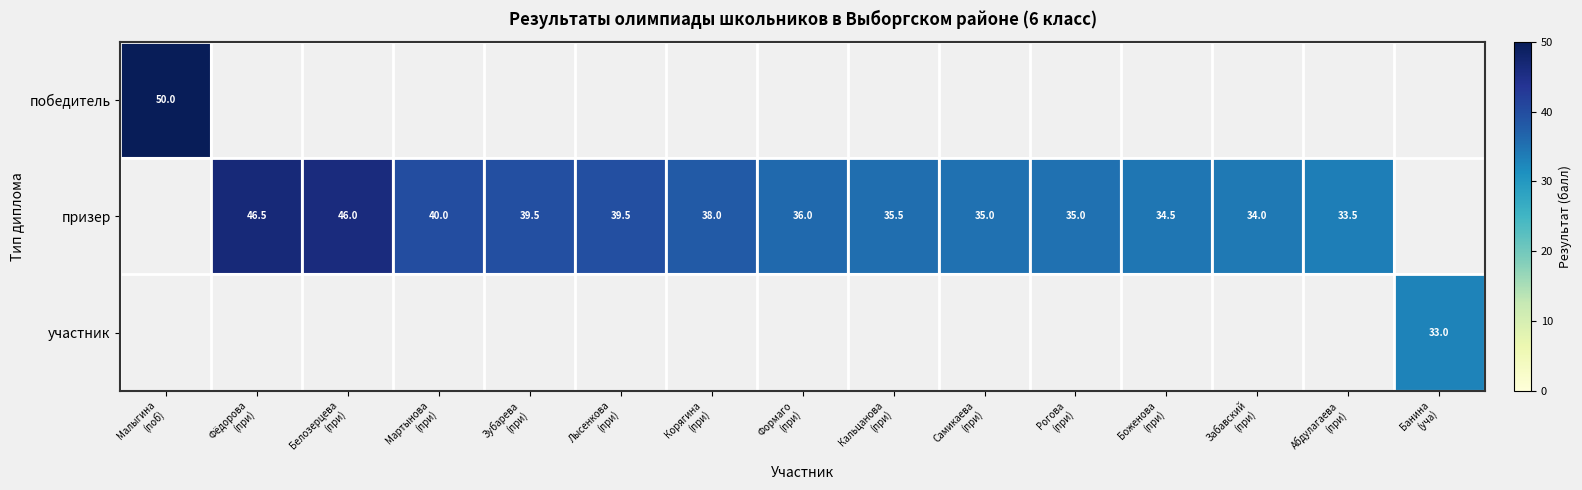

The победитель series shows 18.1 at Банина (уча). True or false?

False